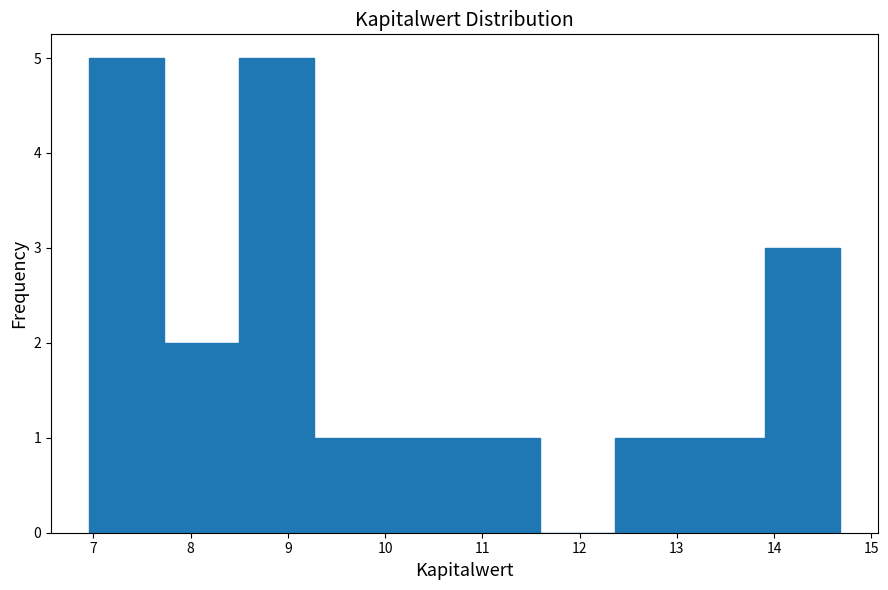

Reading left to right, list every bar in this chart as the range it spans on the x-axis followed by its height. Neither the bar edges nor the heights are printed on the chart, so give them approximately, as read against the axes.

7.0 to 7.7: 5
7.7 to 8.5: 2
8.5 to 9.3: 5
9.3 to 10.0: 1
10.0 to 10.8: 1
10.8 to 11.6: 1
11.6 to 12.4: 0
12.4 to 13.1: 1
13.1 to 13.9: 1
13.9 to 14.7: 3